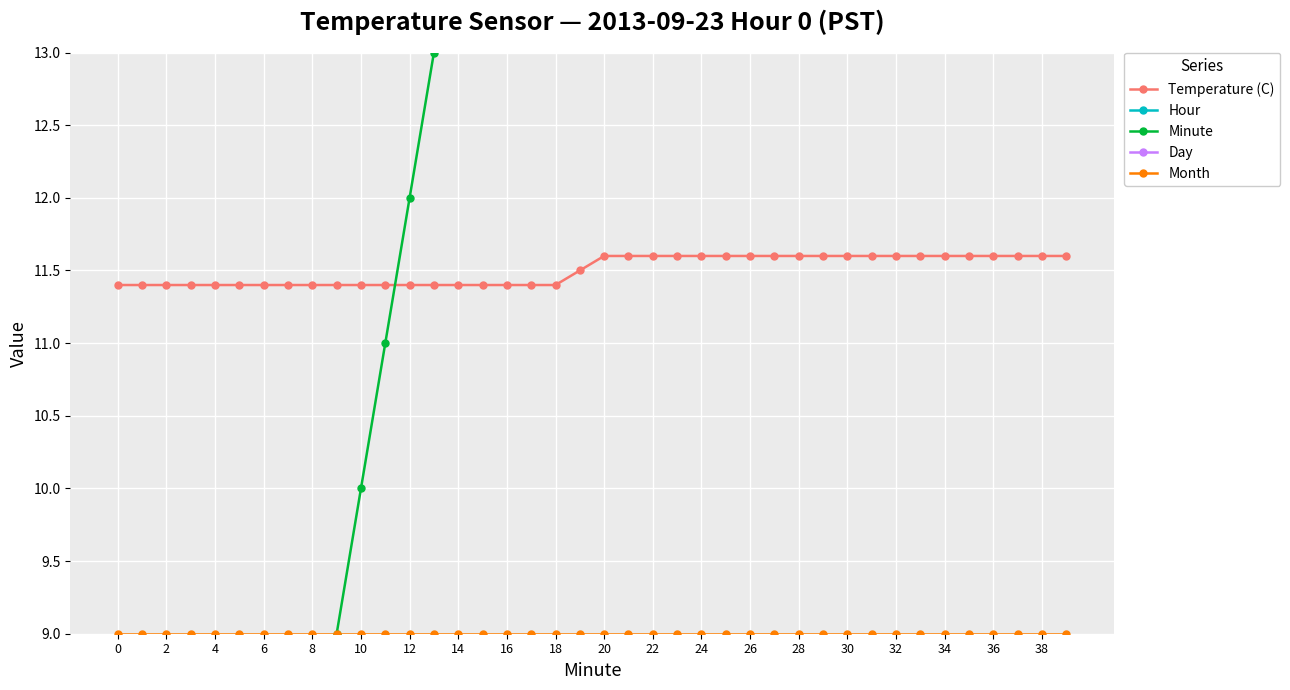

True or false: Month and Hour cross at least once.

False